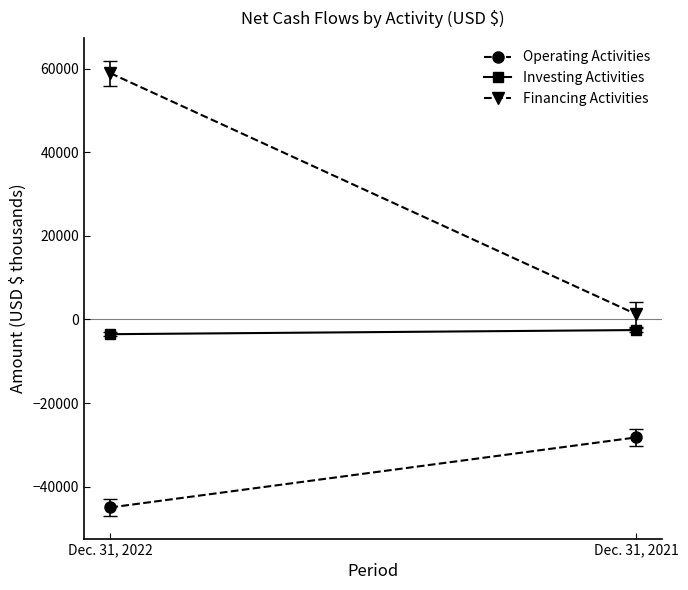

Which series has the largest total across all categories?

Financing Activities